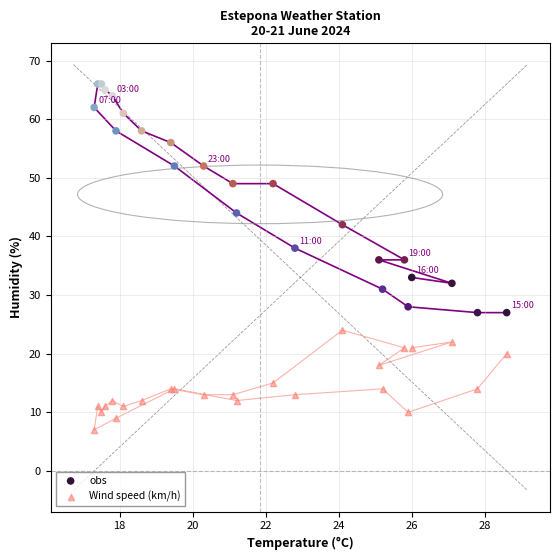

Which series reaches the maximum Y coordinate?

obs